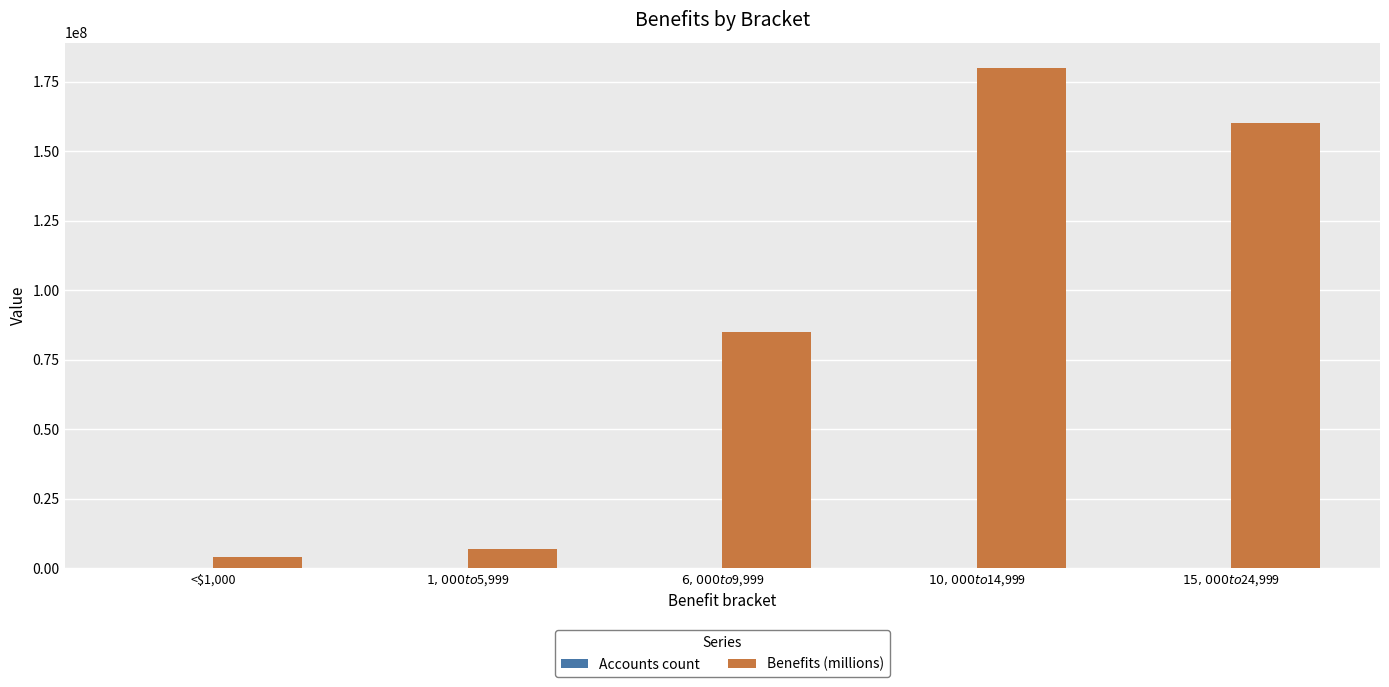

What is the sum of all Benefits (millions) values?

436000000